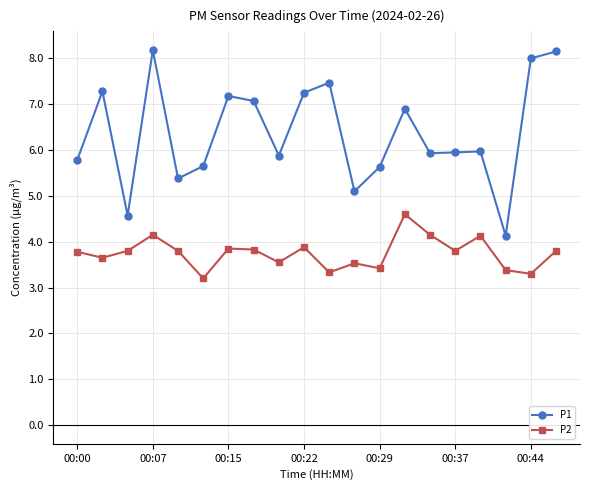

Rank the series by their average value, from lowest to highest.

P2, P1